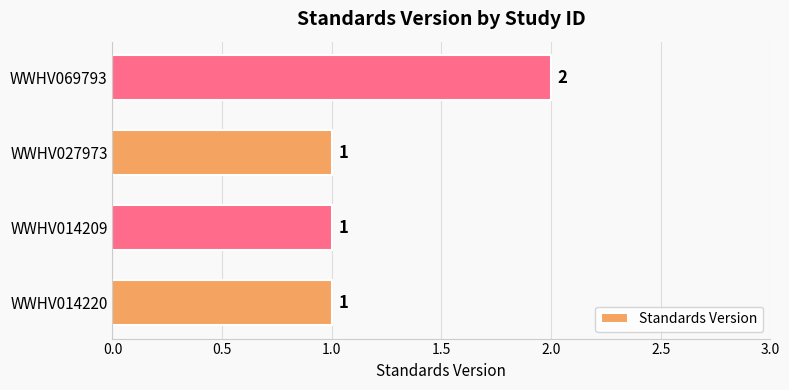

Between WWHV014209 and WWHV069793, which is larger?

WWHV069793